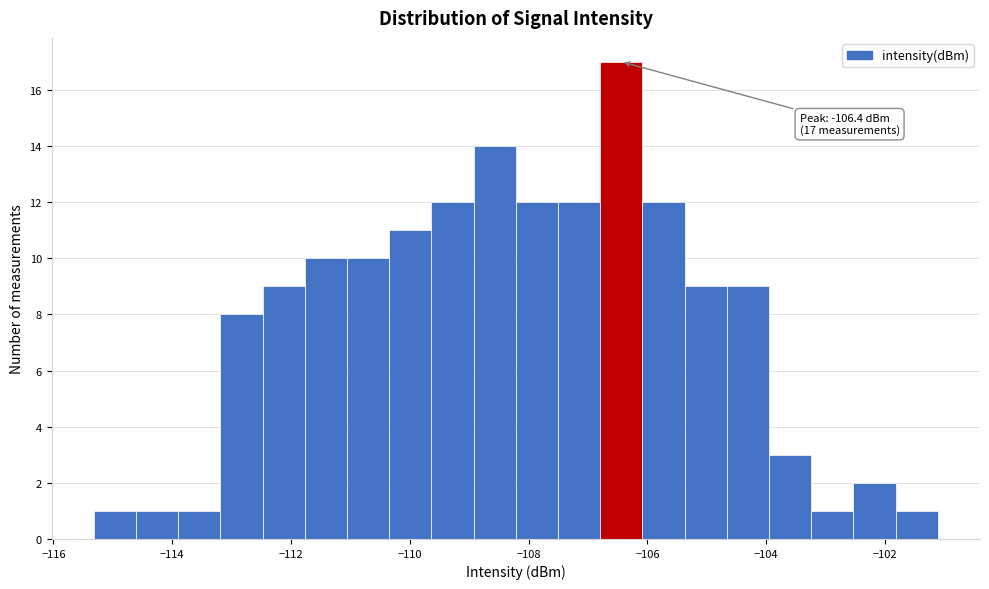

Around what value on the x-axis is the tallest bar? Give the approximate position of its centre, as read against the axis.

-106.4